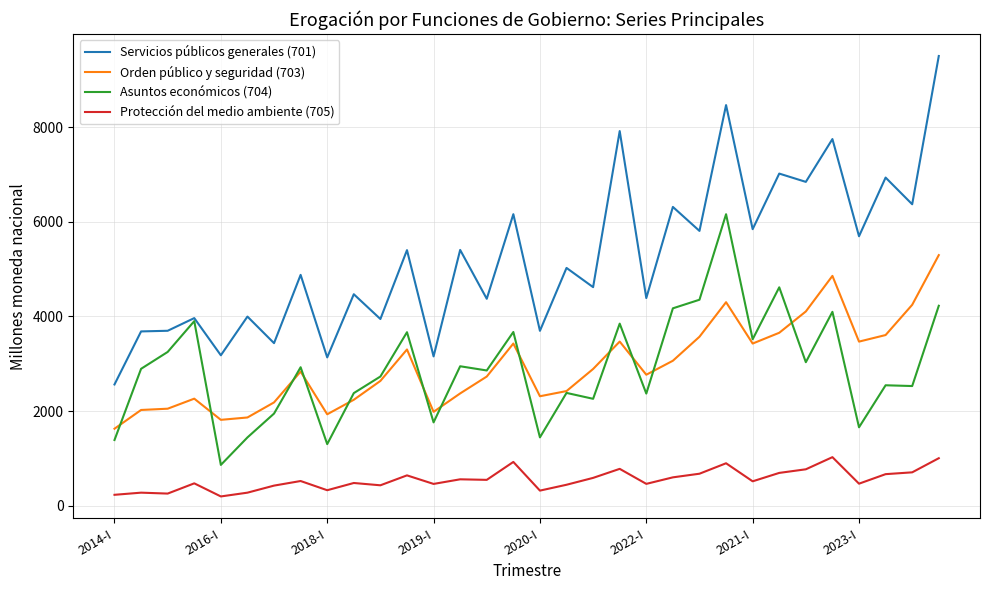

In Protección del medio ambiente (705), how many points are higher than both neighbors (excluding endpoints)?

10